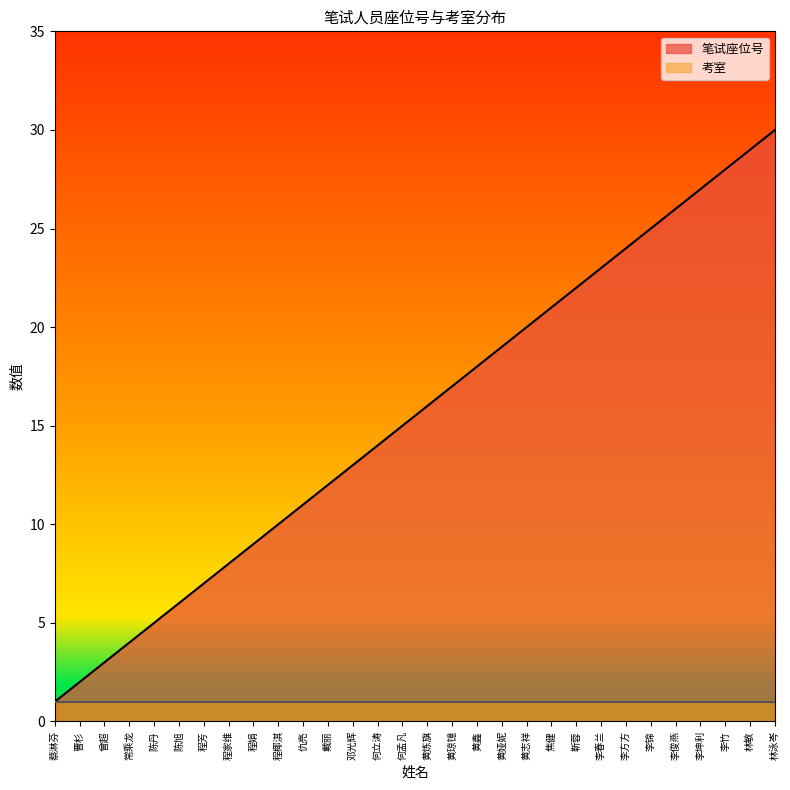

Reading left to right, extract all data points from this chart.

蔡淋芬=1	曹杉=2	曾超=3	常乘龙=4	陈丹=5	陈旭=6	程芳=7	程家维=8	程娟=9	程椰淇=10	仇亮=11	戴丽=12	邓光辉=13	何立涛=14	何孟凡=15	黄炼旗=16	黄琼镱=17	黄鑫=18	黄娅妮=19	黄志祥=20	焦健=21	靳蓉=22	李春兰=23	李方方=24	李锦=25	李俊燕=26	李坤利=27	李竹=28	林敏=29	林泳岑=30